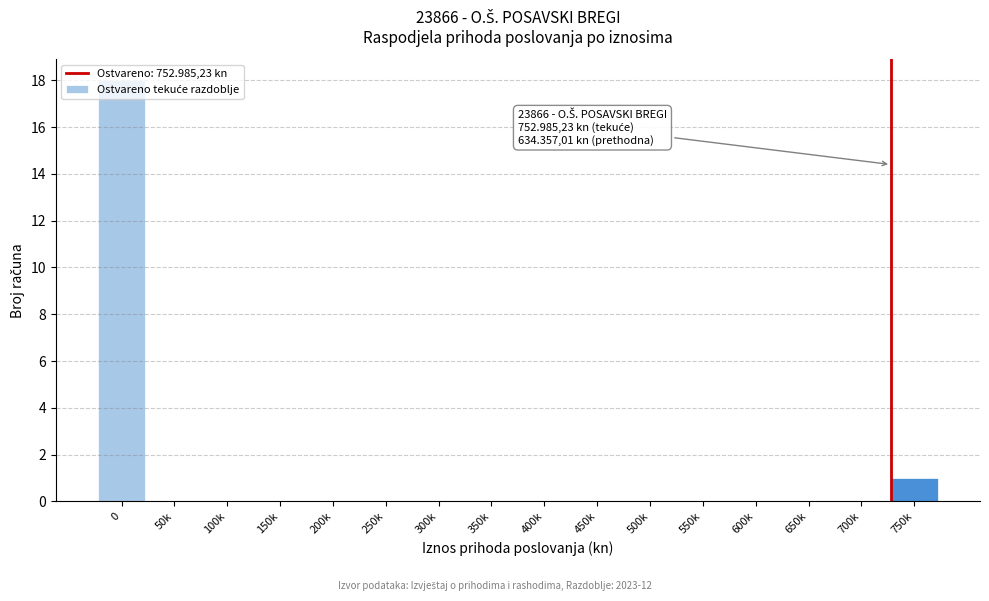

What is the sum of all values?

19